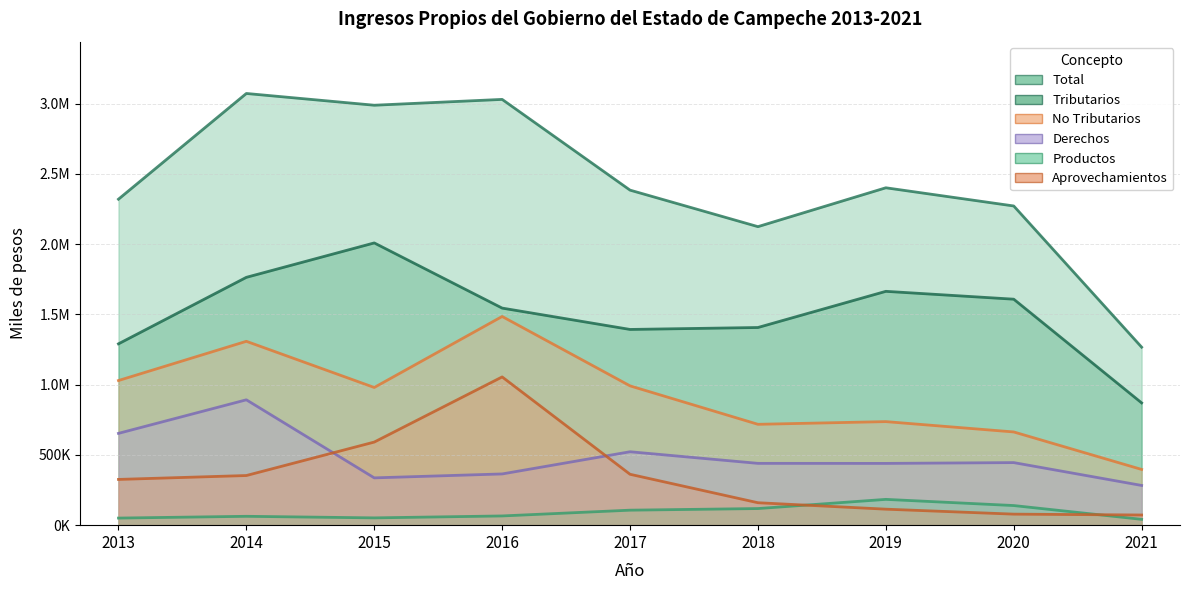

Between 2014 and 2020, which is larger?

2014